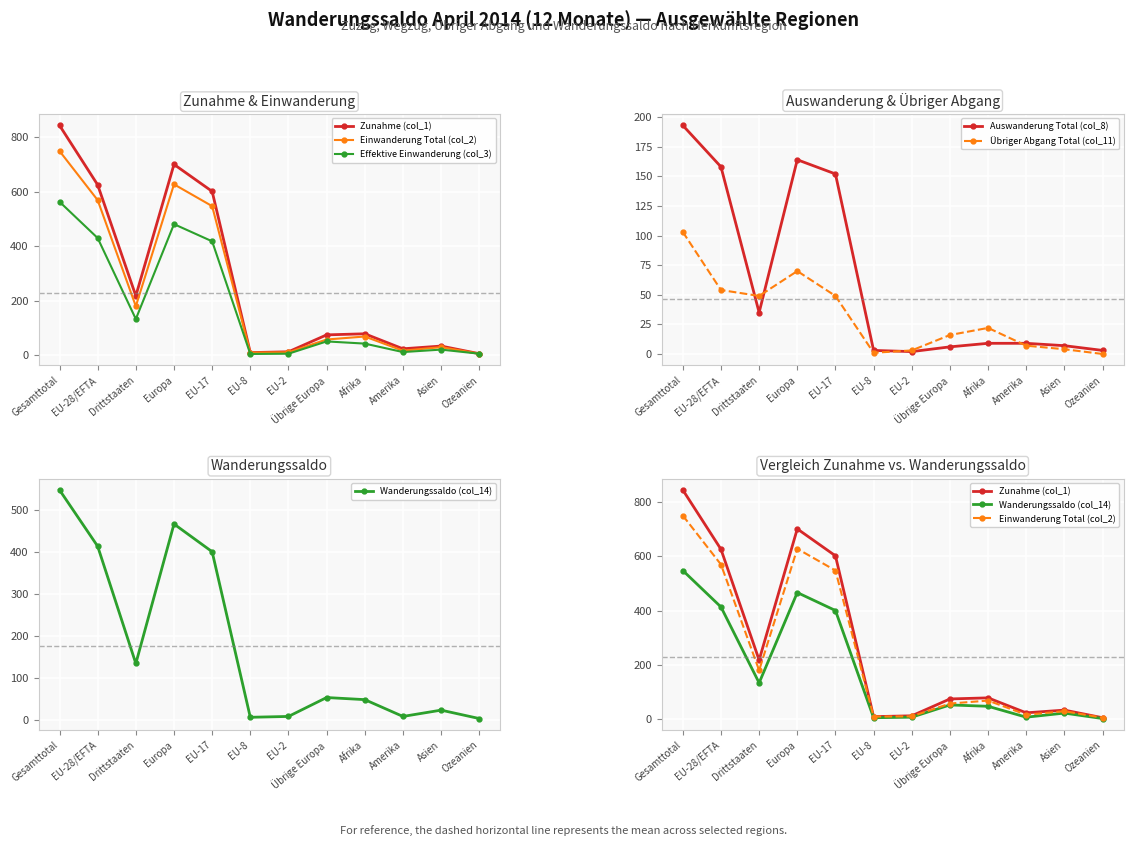

What is the label of the 5th point from the right?

Übrige Europa